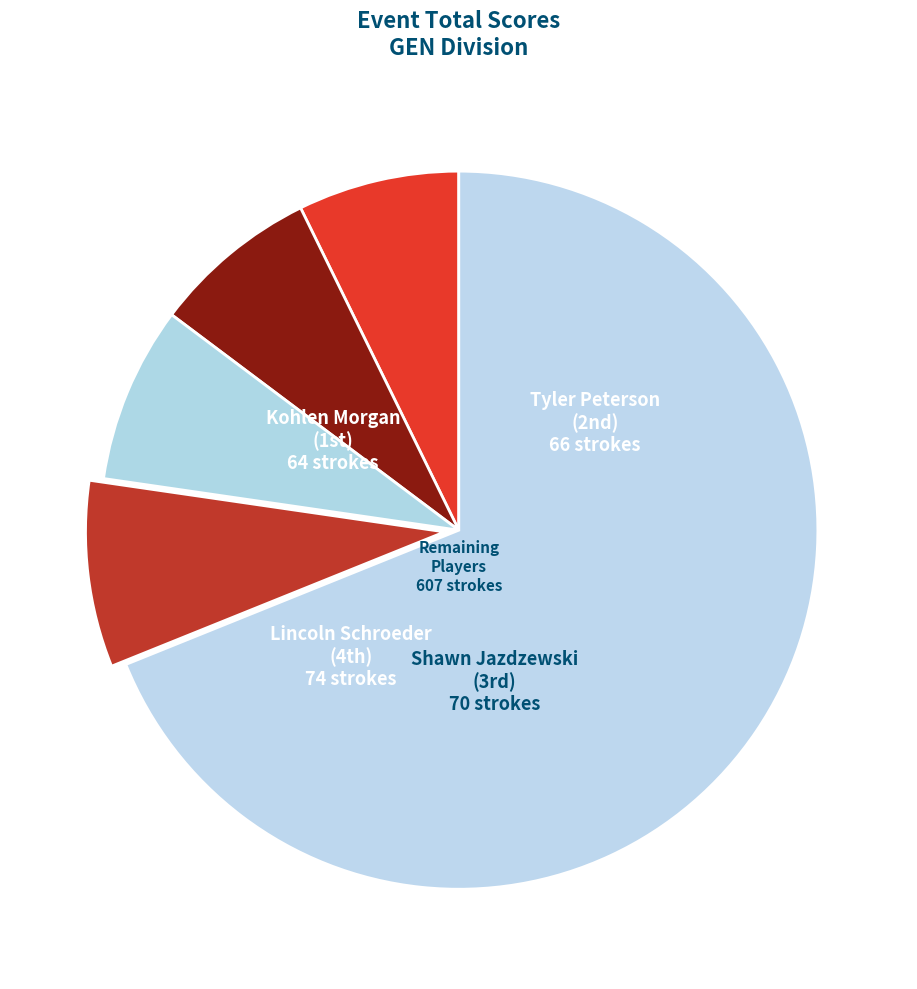

Is there a majority slice in this chart?

Yes